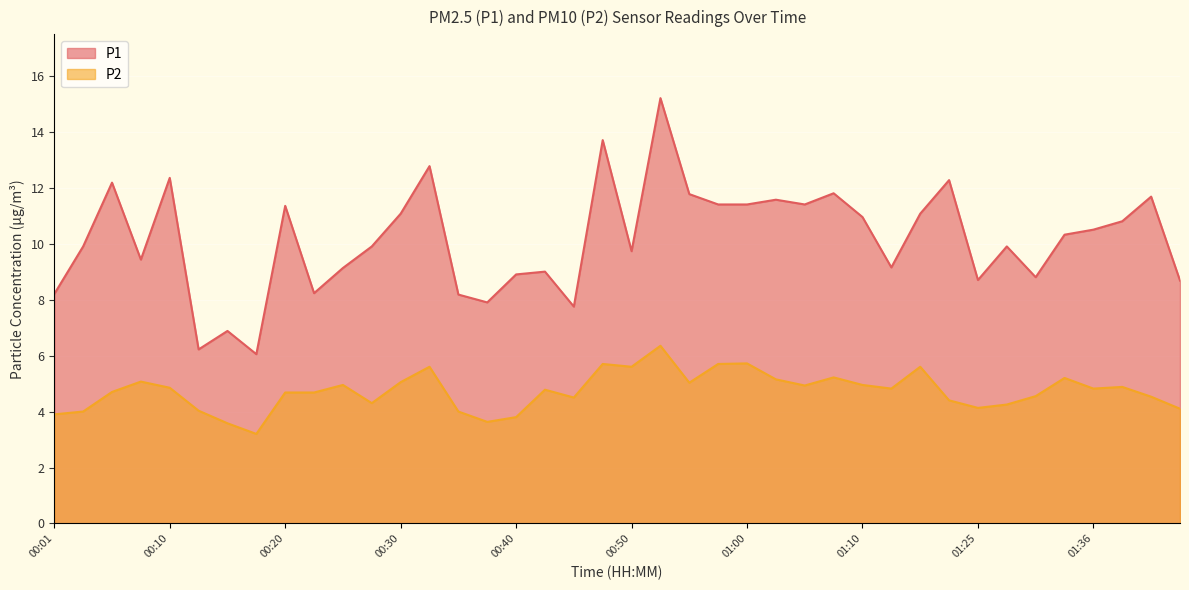

Where does the P1 series first go above 10?

00:05